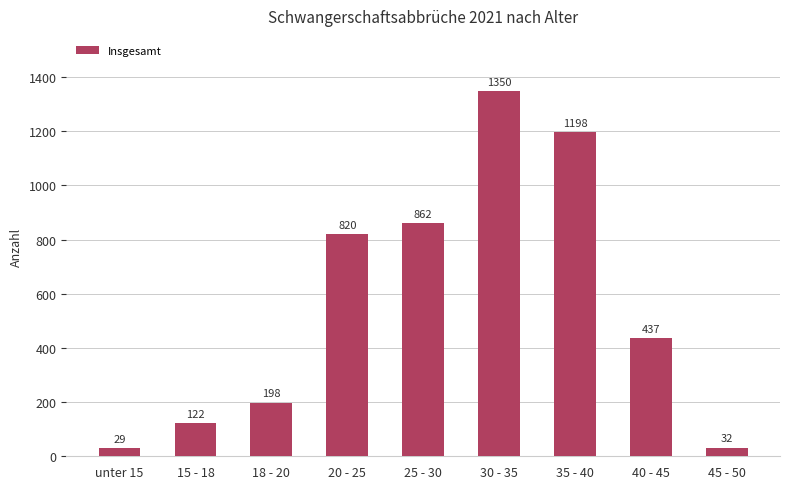

How many values are below 437?

4